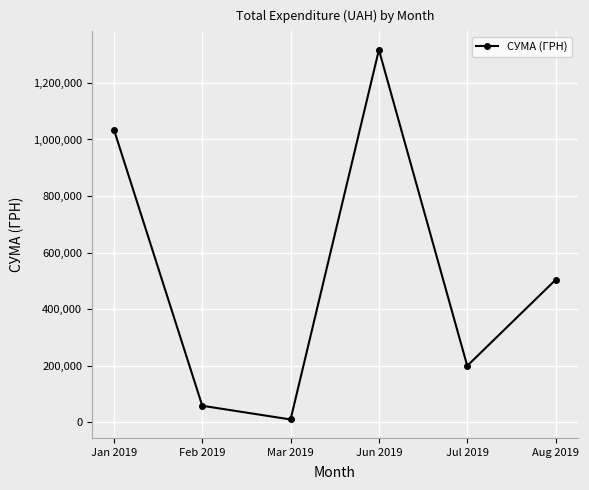

The value at Jan 2019 is 262714.6. True or false?

False